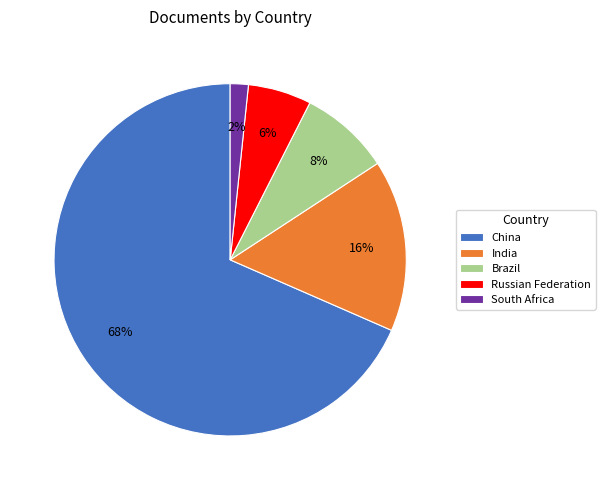

Which category has the smallest portion of the pie?

South Africa